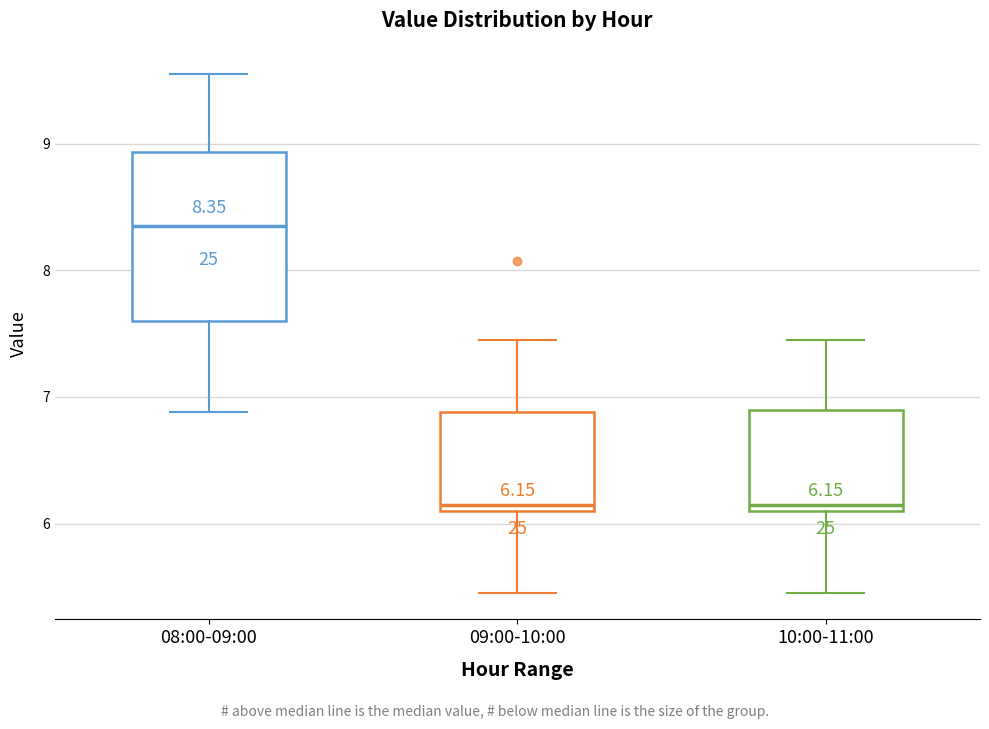

Comparing the boxes themselves (not the whiskers), which one is the tallest?

08:00-09:00